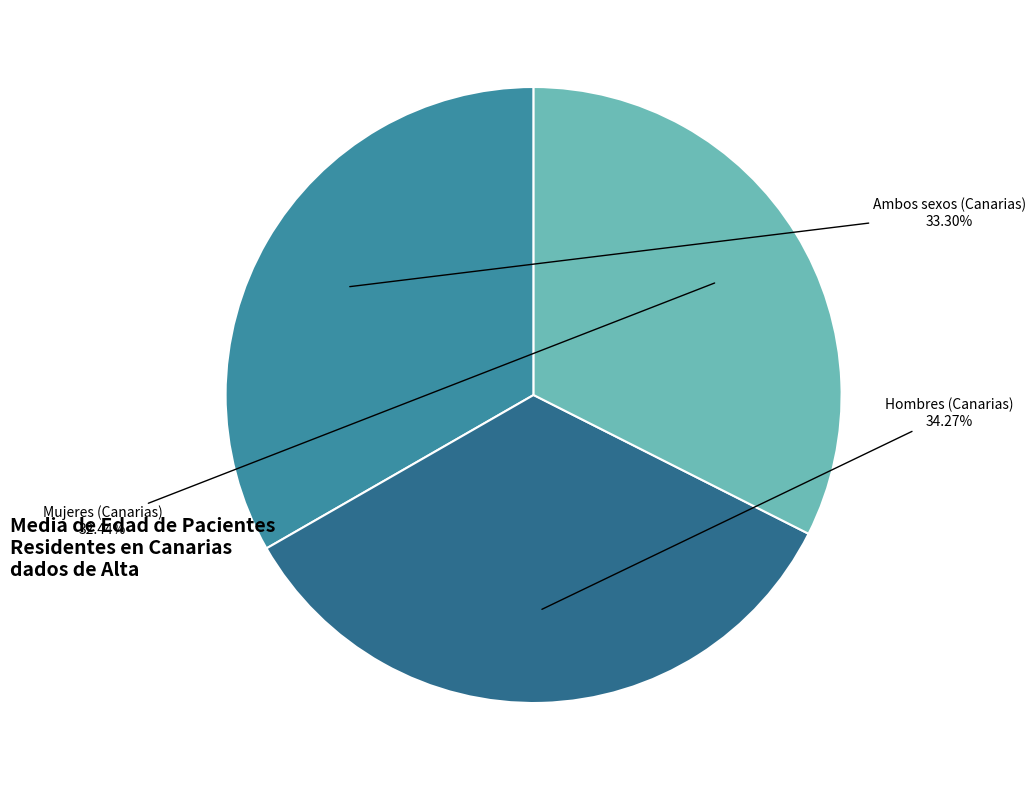

Is there any slice that represents more than half of the pie?

No